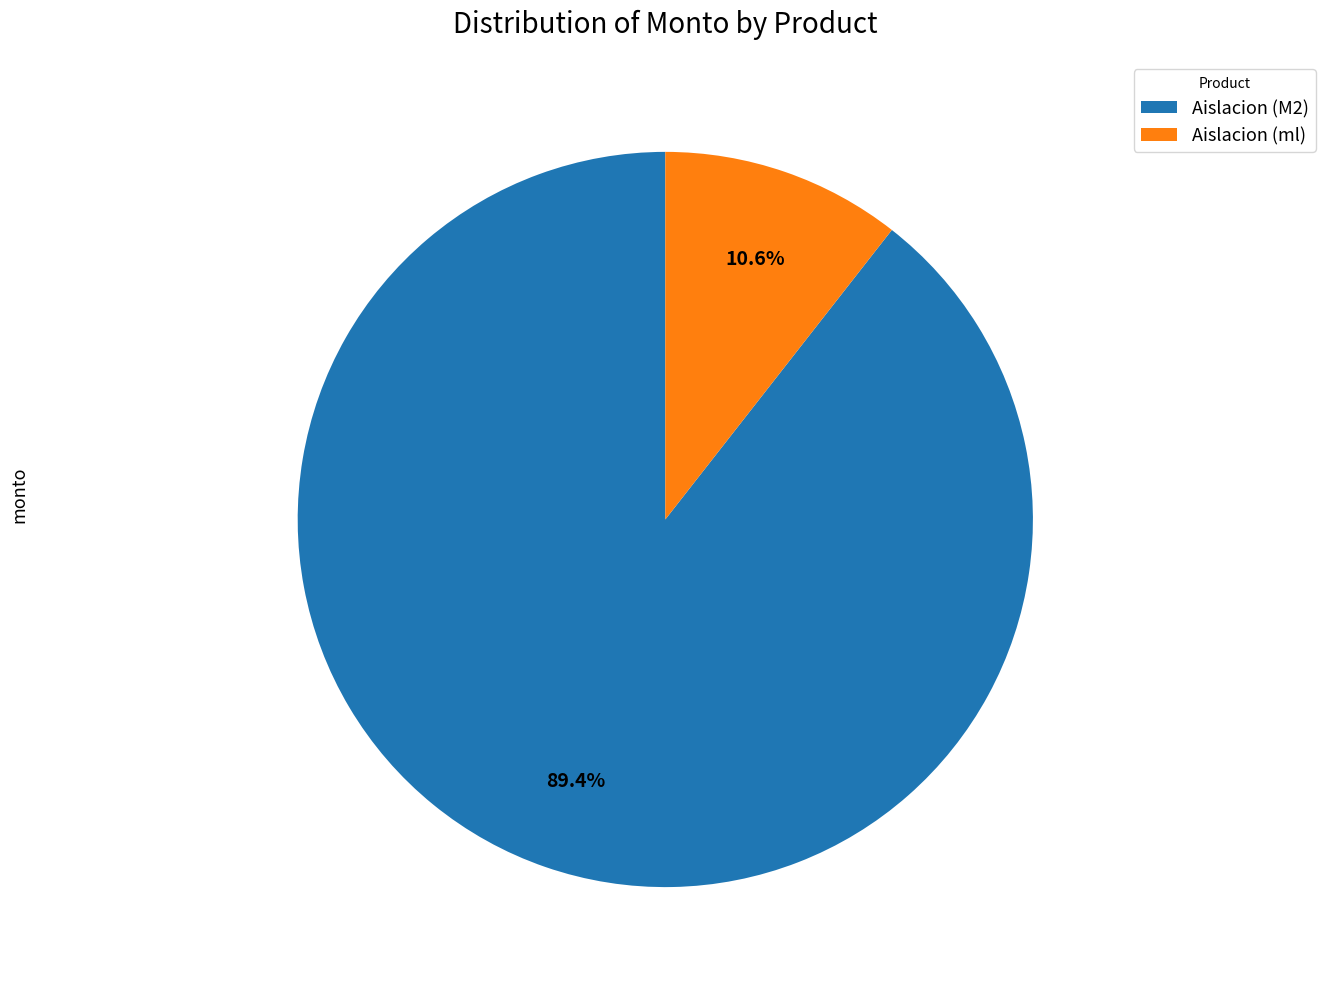

Which has a higher value, Aislacion (ml) or Aislacion (M2)?

Aislacion (M2)